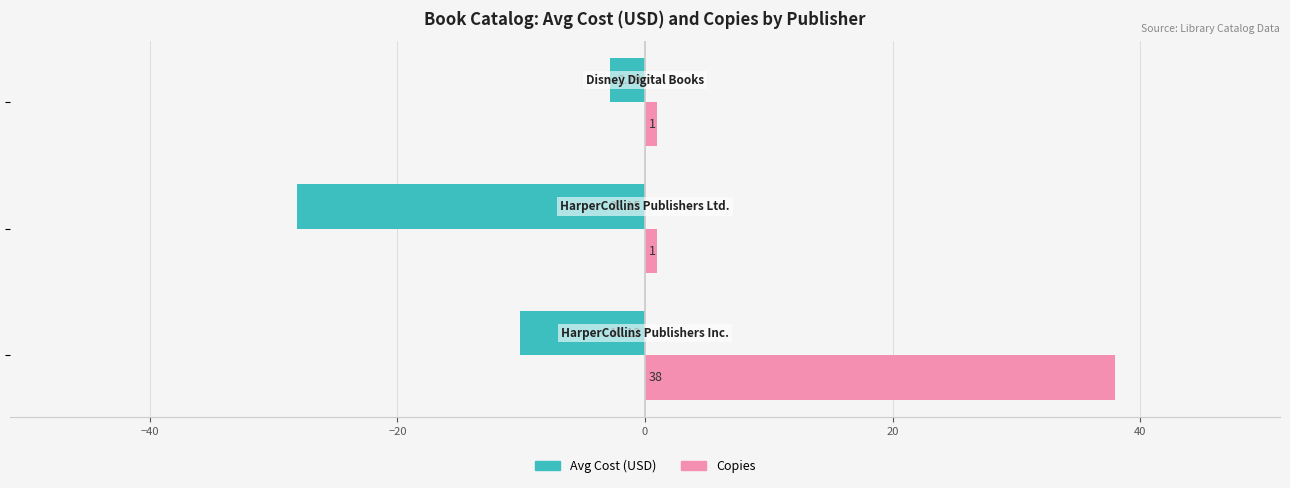

What are all the series names shown in the legend?

Avg Cost (USD), Copies